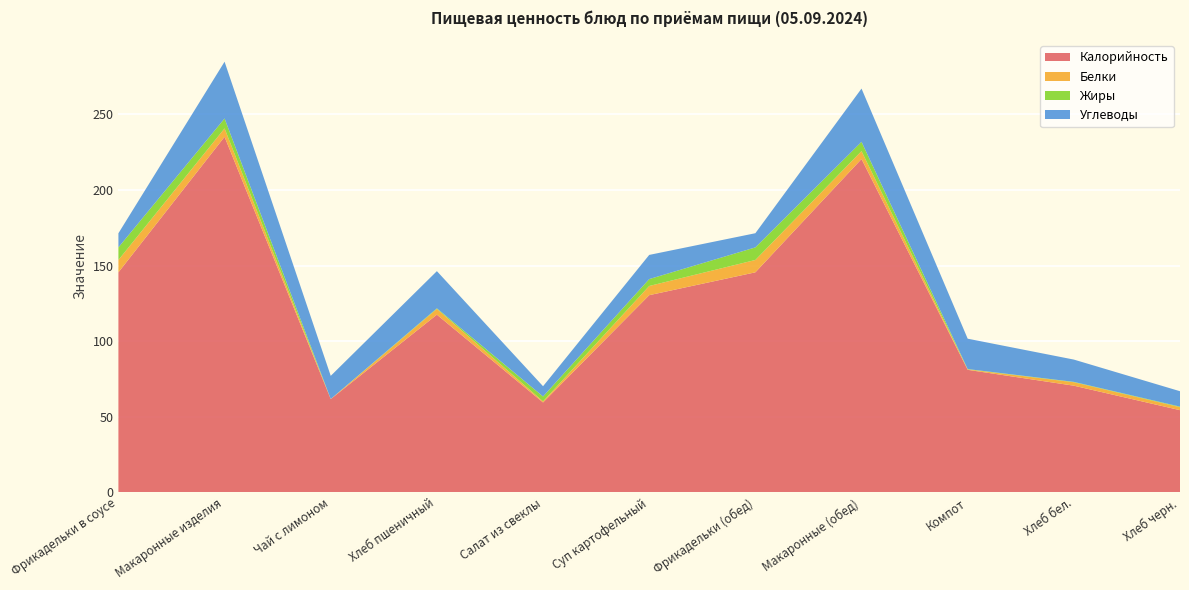

Reading left to right, list all the values displayed in this chart.

Калорийность: Фрикадельки в соусе=145.5	Макаронные изделия=235.2	Чай с лимоном=61.6	Хлеб пшеничный=117.5	Салат из свеклы=59.4	Суп картофельный=130.4	Фрикадельки (обед)=145.5	Макаронные (обед)=220.5	Компот=81.0	Хлеб бел.=70.5	Хлеб черн.=54.3
Белки: Фрикадельки в соусе=8.2	Макаронные изделия=5.6	Чай с лимоном=0.1	Хлеб пшеничный=3.8	Салат из свеклы=0.7	Суп картофельный=6.1	Фрикадельки (обед)=8.2	Макаронные (обед)=5.2	Компот=0.3	Хлеб бел.=2.3	Хлеб черн.=2.0
Жиры: Фрикадельки в соусе=8.3	Макаронные изделия=6.5	Чай с лимоном=0.0	Хлеб пшеничный=0.4	Салат из свеклы=3.2	Суп картофельный=4.6	Фрикадельки (обед)=8.3	Макаронные (обед)=6.1	Компот=0.2	Хлеб бел.=0.2	Хлеб черн.=0.4
Углеводы: Фрикадельки в соусе=9.3	Макаронные изделия=37.6	Чай с лимоном=15.3	Хлеб пшеничный=24.6	Салат из свеклы=6.8	Суп картофельный=16.0	Фрикадельки (обед)=9.4	Макаронные (обед)=35.2	Компот=20.1	Хлеб бел.=14.8	Хлеб черн.=10.2